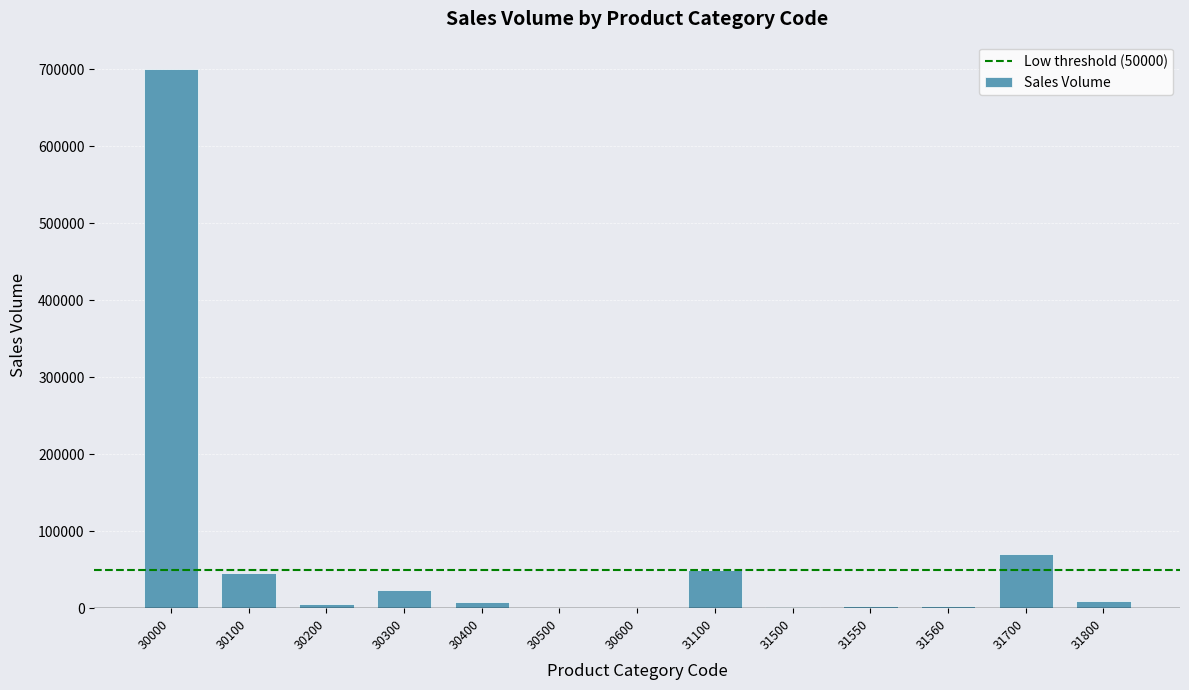

What is the ratio of the value at 30400 to the value at 30200?

1.4